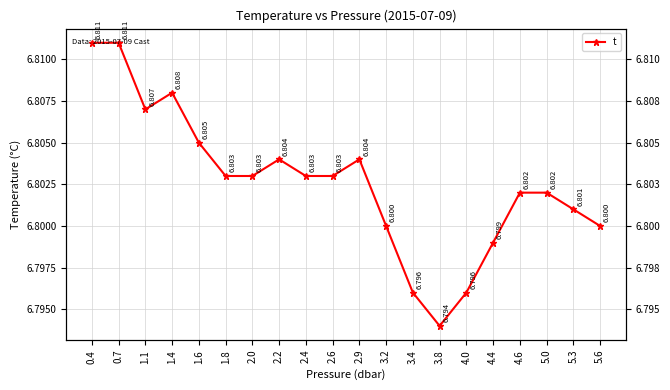

True or false: the data shows 11.2 at 2.9.

False